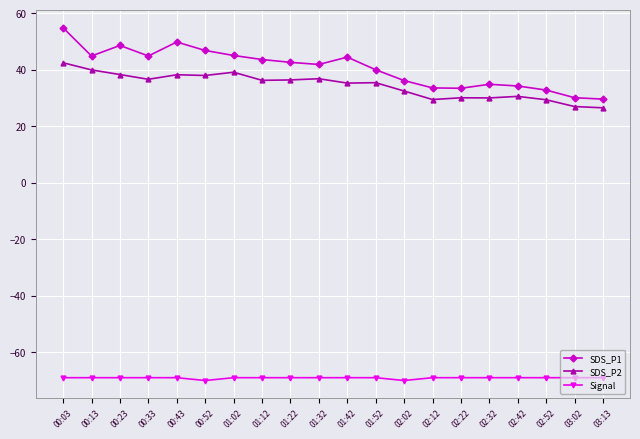

Where is the first local minimum for SDS_P1?

00:13